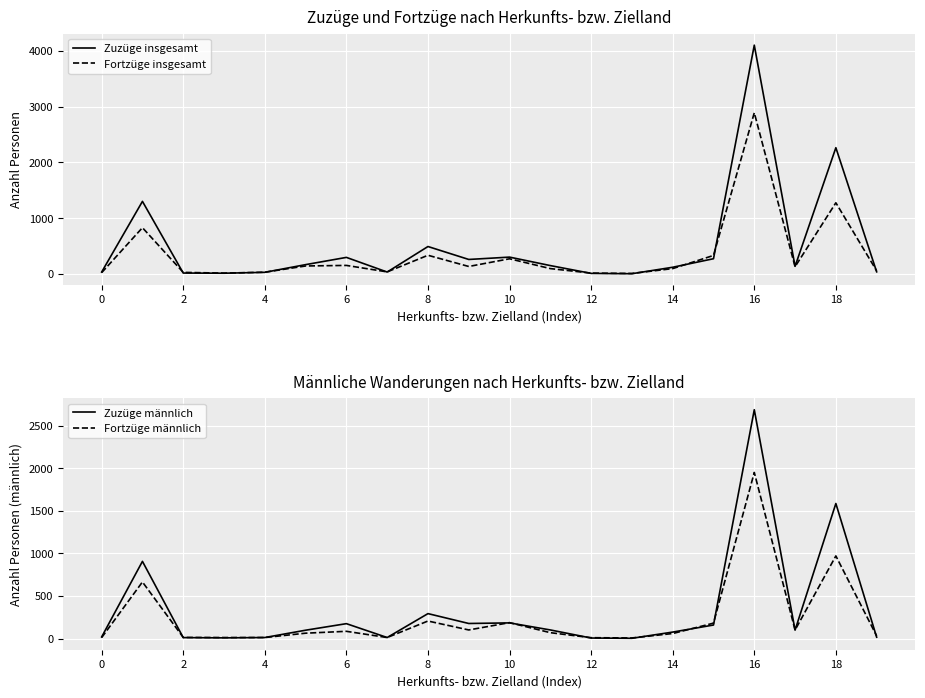

True or false: Fortzüge männlich and Fortzüge insgesamt intersect in this chart.

False